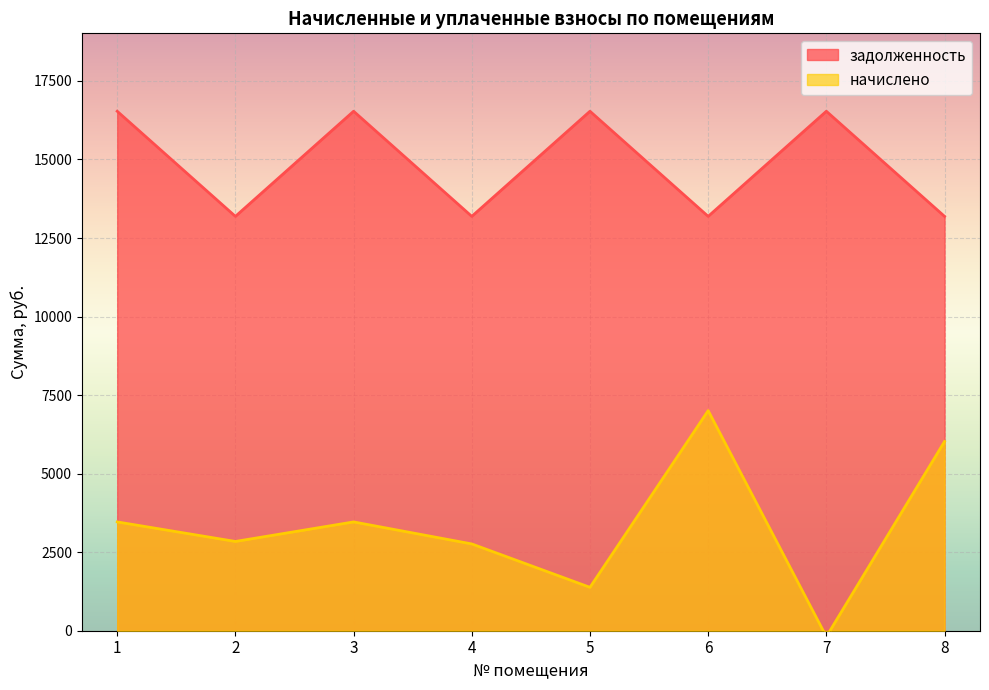

How many lines are shown in the chart?

2